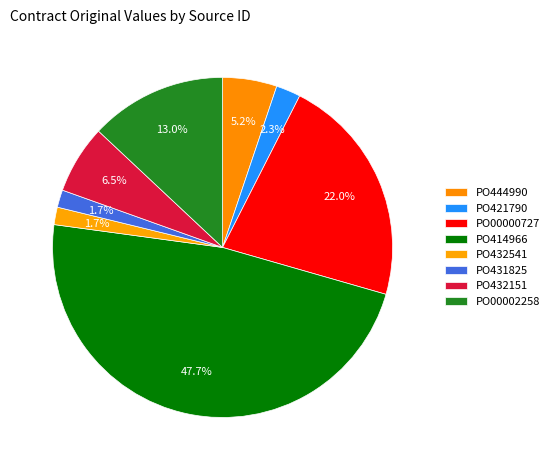

To the nearest percent, what is the combined percentage of PO432541 and PO414966?

49%